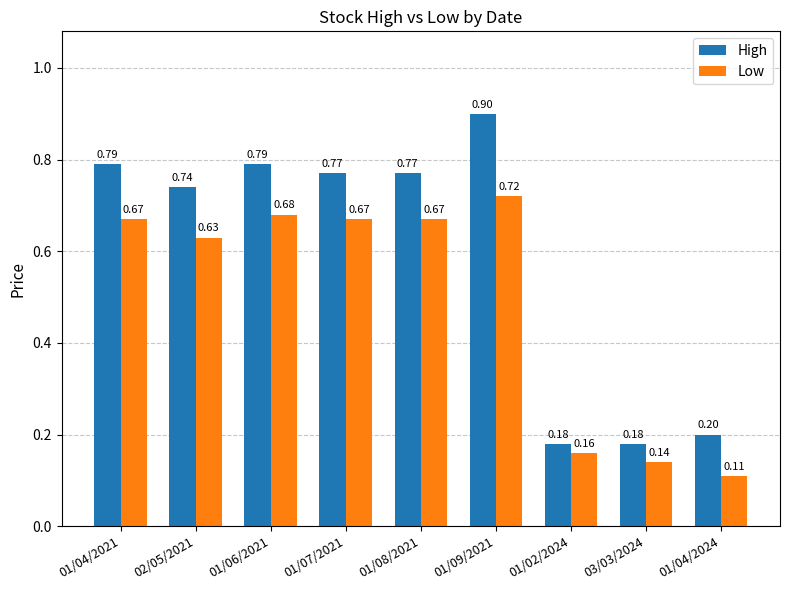

What is the label of the 1st bar from the left?

01/04/2021